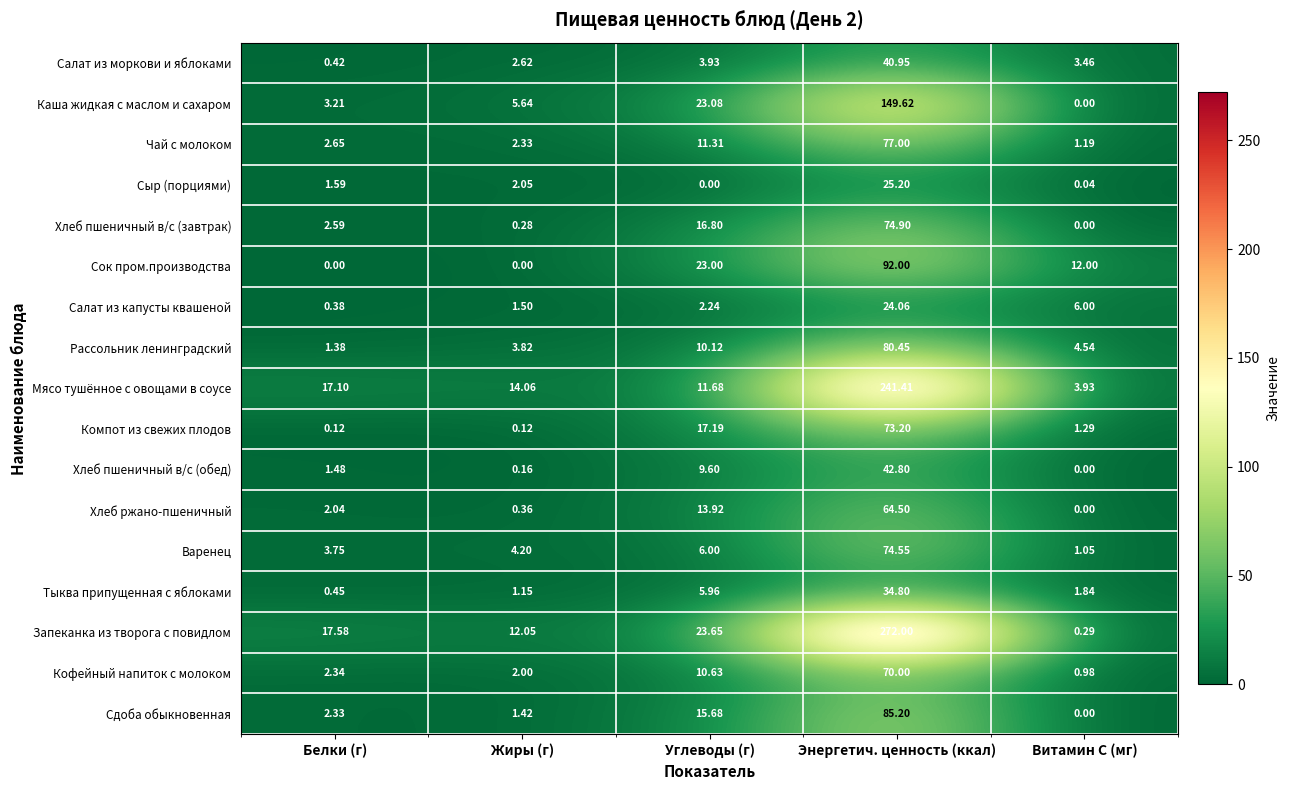

Which series has the largest total across all categories?

Запеканка из творога с повидлом